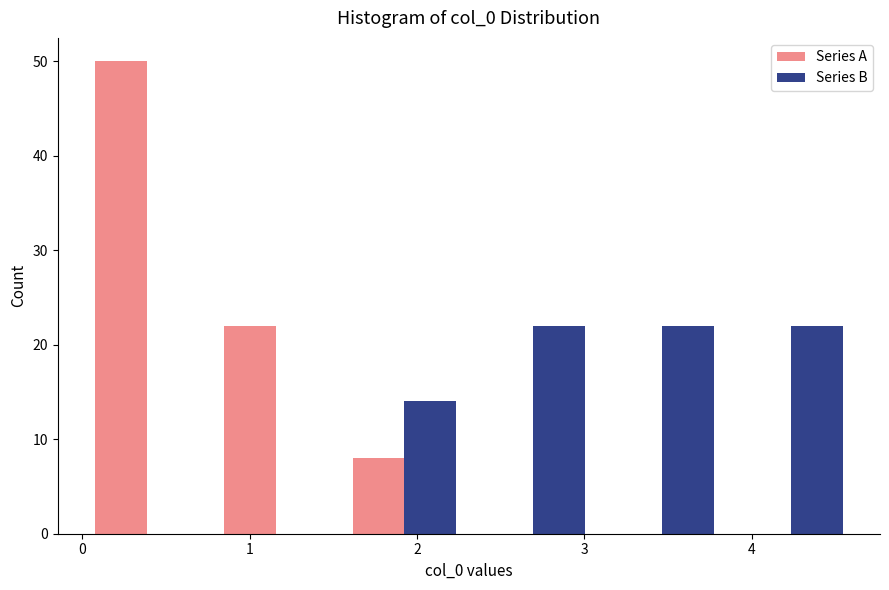

Reading left to right, transcribe this chart: for each range on the x-axis, give the height of each series' bar. Neither the bar edges nor the heights are printed on the chart, so give them approximately, as read against the axes.

0.00 to 0.77: Series A=50	Series B=0
0.77 to 1.54: Series A=22	Series B=0
1.54 to 2.31: Series A=8	Series B=14
2.31 to 3.08: Series A=0	Series B=22
3.08 to 3.85: Series A=0	Series B=22
3.85 to 4.62: Series A=0	Series B=22